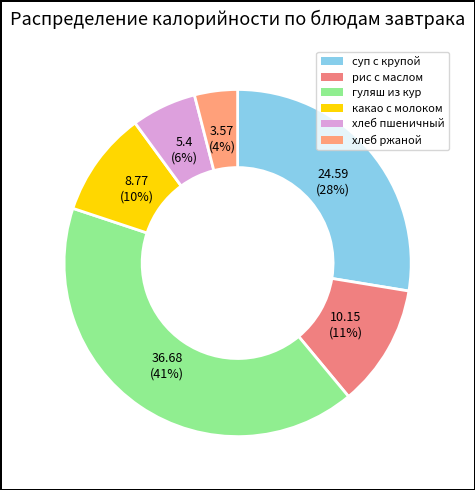

How much of the chart is everything except гуляш из кур?

58.9%